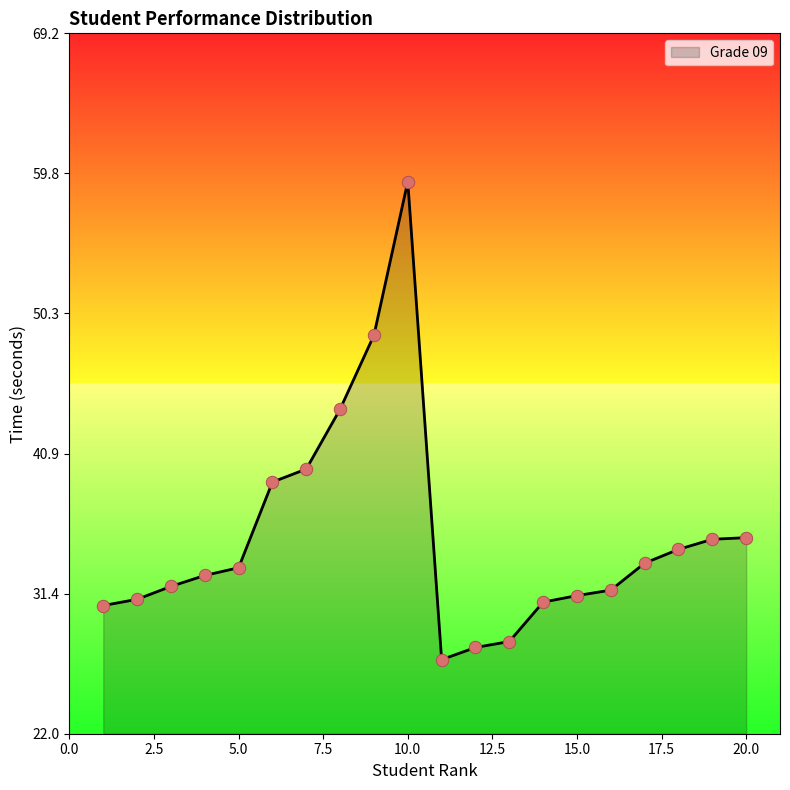

What is the minimum value shown in the chart?

27.0